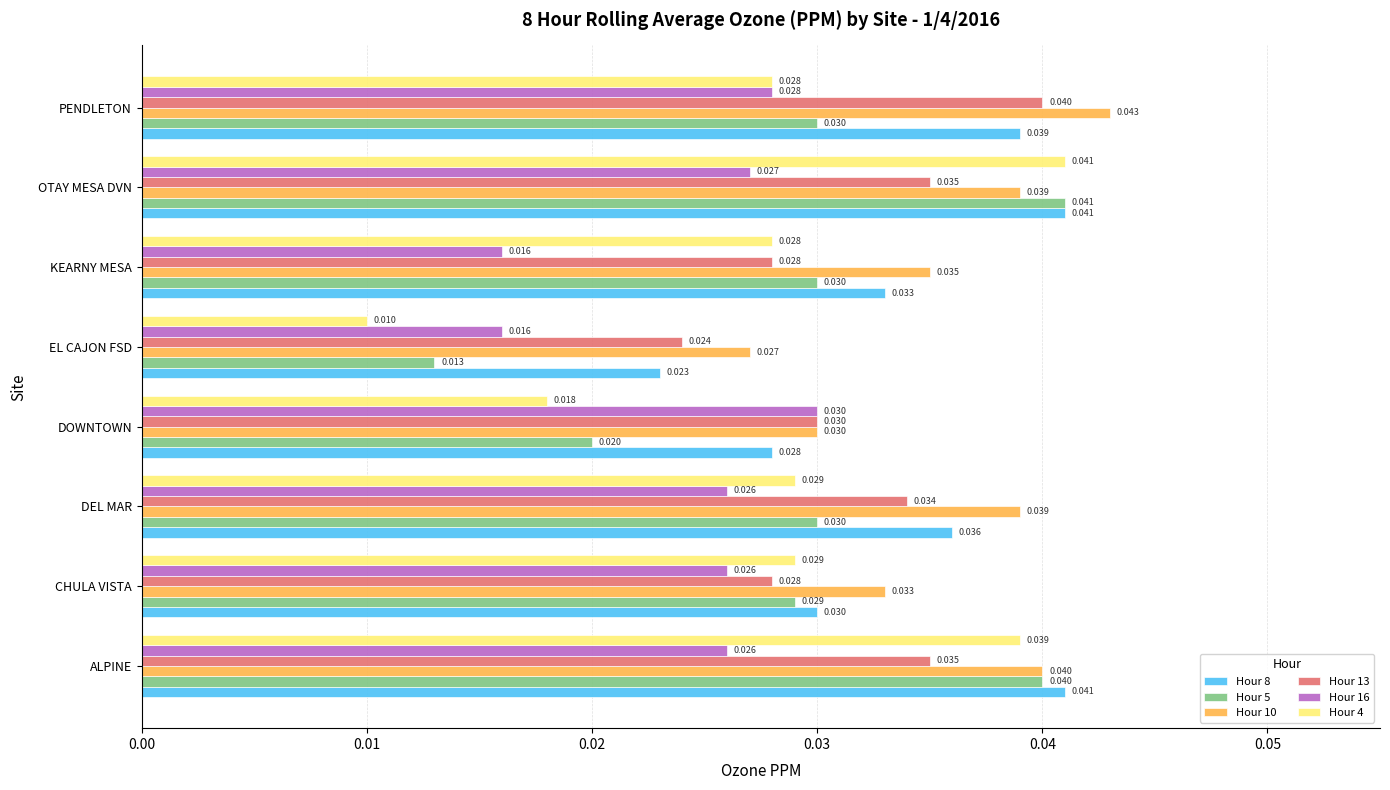

How many series are shown in this chart?

6